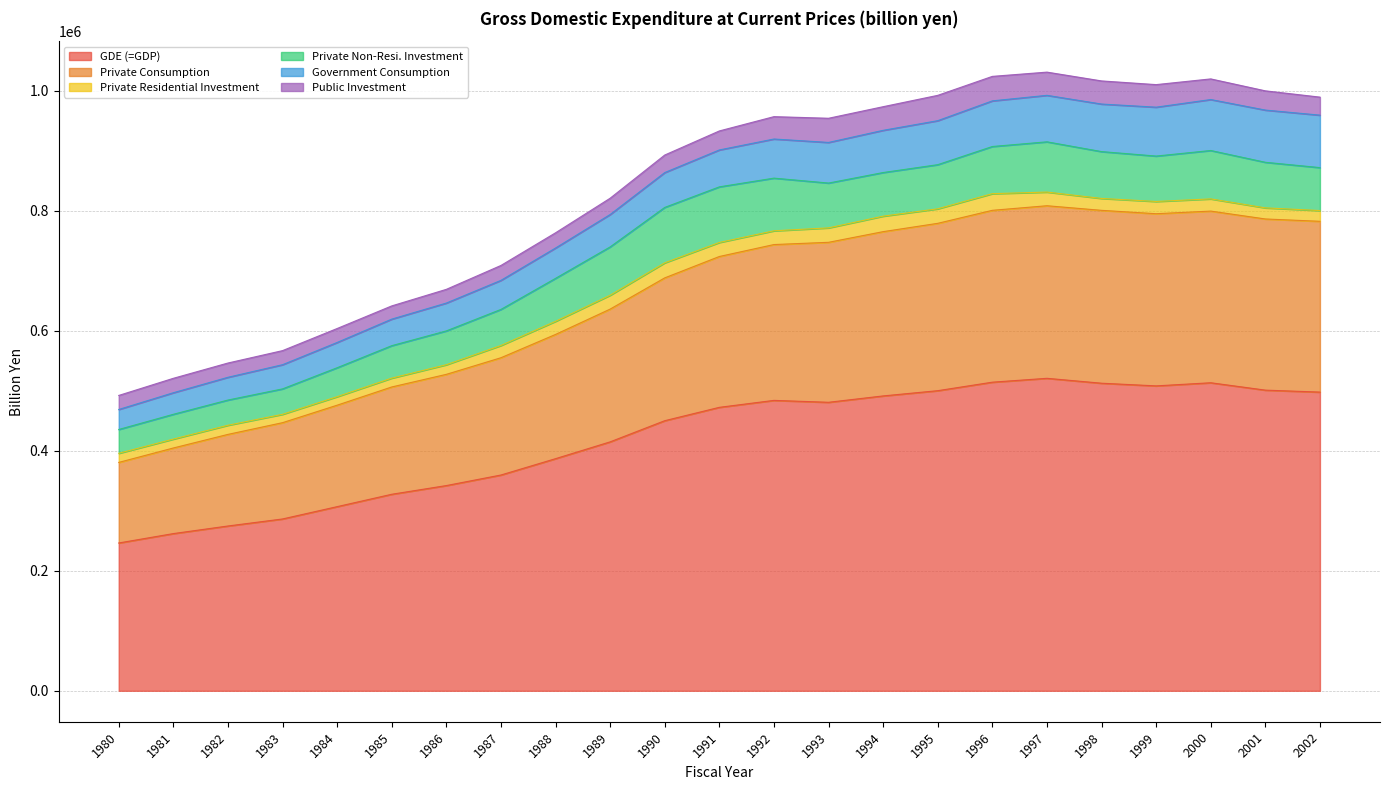

Reading left to right, transcribe all the data shown in this chart.

GDE (=GDP): 1980=246266.4	1981=261914.3	1982=274572.2	1983=286278.2	1984=306809.3	1985=327433.2	1986=341920.5	1987=359508.9	1988=386736.1	1989=414742.9	1990=449997.1	1991=472261.4	1992=483837.5	1993=480662.5	1994=491274.6	1995=500005.5	1996=514168.7	1997=520612.8	1998=512441.7	1999=508000.4	2000=513209.4	2001=500920.0	2002=497646.6
Private Consumption: 1980=134233.0	1981=142604.2	1982=152597.5	1983=160419.5	1984=169013.1	1985=178745.9	1986=185293.0	1987=195368.8	1988=206967.9	1989=221164.4	1990=237928.0	1991=251285.0	1992=259608.5	1993=266523.8	1994=273680.8	1995=278798.3	1996=286321.7	1997=287504.1	1998=288009.0	1999=286826.1	2000=285992.8	2001=285150.0	2002=284541.5
Private Residential Investment: 1980=15148.4	1981=14820.8	1982=15225.6	1983=13930.7	1984=14190.0	1985=14731.5	1986=16017.4	1987=20402.7	1988=21843.0	1989=23086.8	1990=25068.1	1991=23373.2	1992=22914.3	1993=24039.1	1994=25787.9	1995=24185.4	1996=27737.5	1997=22767.8	1998=19828.1	1999=20431.1	2000=20310.1	2001=18496.3	2002=17894.6
Private Non-Resi. Investment: 1980=39691.6	1981=41313.3	1982=42009.6	1983=42371.9	1984=48207.4	1985=54078.0	1986=56366.6	1987=60106.1	1988=71582.8	1989=80537.5	1990=92341.4	1991=92664.1	1992=87755.8	1993=74686.5	1994=72696.5	1995=73545.9	1996=78584.2	1997=83715.8	1998=78044.9	1999=75614.6	2000=80635.4	2001=75935.6	2002=71560.0
Government Consumption: 1980=33318.3	1981=35936.1	1982=37908.9	1983=40275.7	1984=42111.8	1985=44224.5	1986=46391.0	1987=48406.4	1988=50559.2	1989=53976.9	1990=58048.0	1991=61495.2	1992=65167.8	1993=67665.3	1994=70319.7	1995=73298.0	1996=76028.1	1997=77457.6	1998=79215.5	1999=81450.0	2000=84903.2	2001=86986.3	2002=87403.2
Public Investment: 1980=23404.7	1981=24031.0	1982=23774.6	1983=23467.1	1984=23254.9	1985=22027.8	1986=22848.1	1987=24827.5	1988=25340.5	1989=27137.2	1990=29220.1	1991=31656.5	1992=37262.1	1993=40275.0	1994=39372.6	1995=42195.6	1996=40796.8	1997=38665.9	1998=38522.7	1999=37586.8	2000=34373.9	2001=32044.6	2002=30027.8